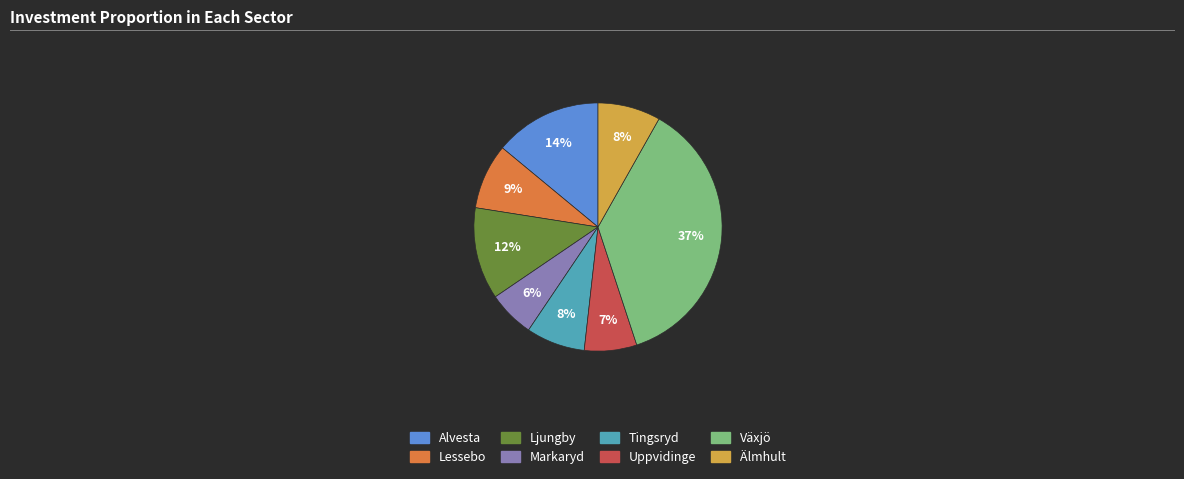

Is it true that Uppvidinge is 16% of the pie?

False